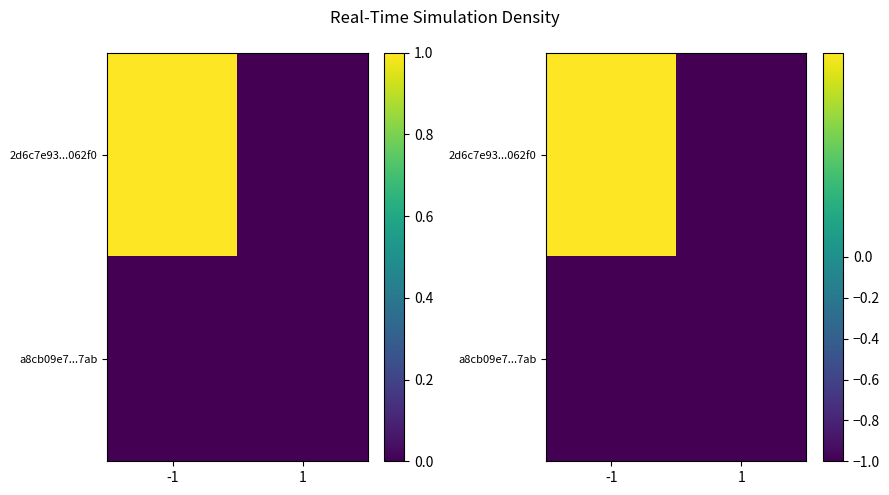

The a8cb09e7...7ab series shows -1 at 1. True or false?

False